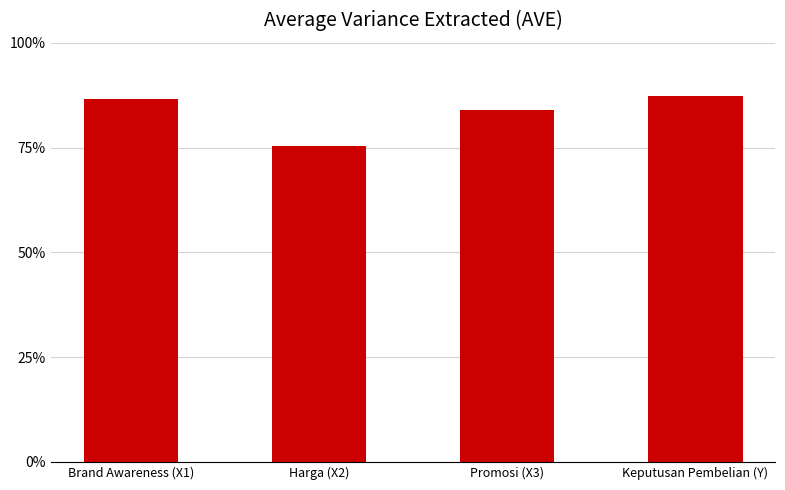

What position from the left is Keputusan Pembelian (Y)?

4